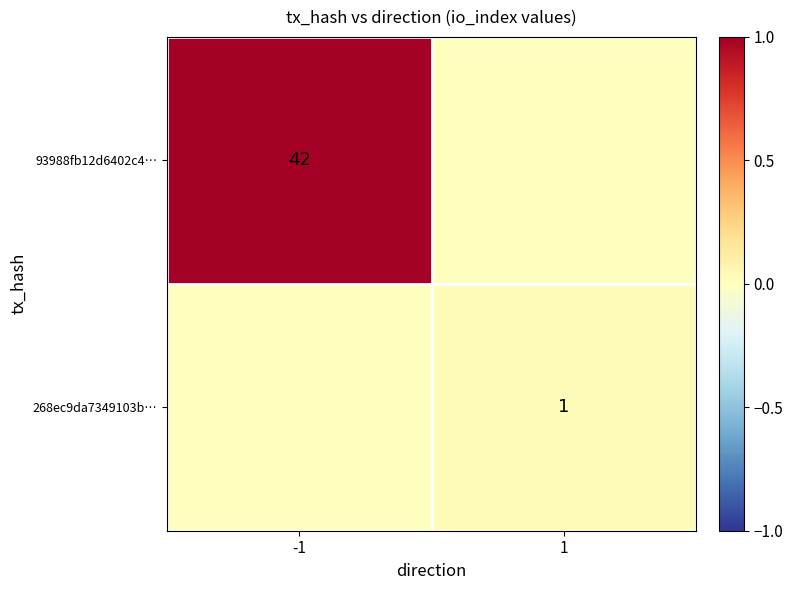

Count the number of categories in the chart.

2